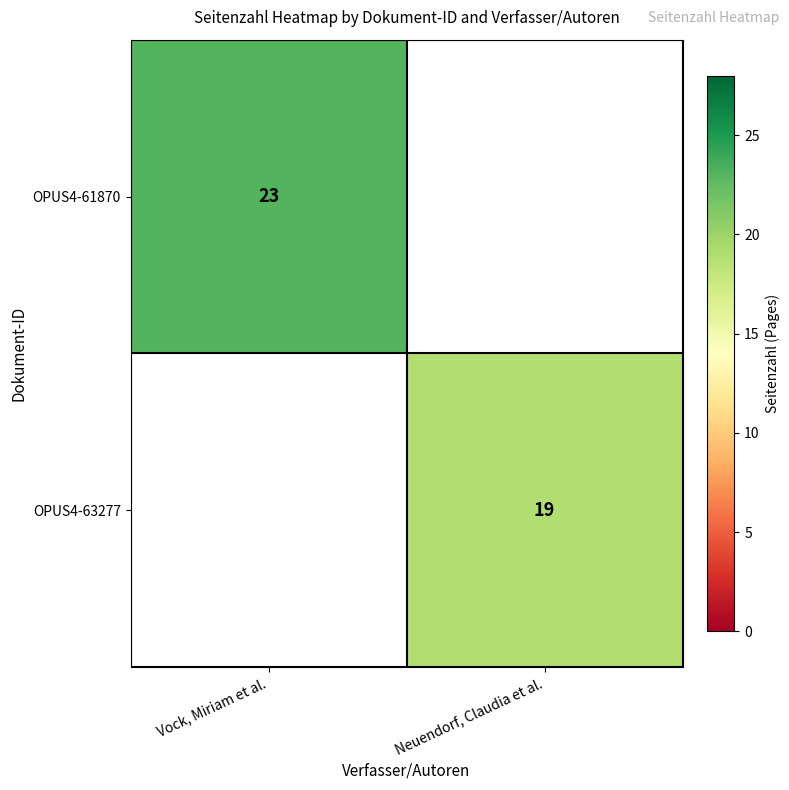

Is the value of OPUS4-61870 at Vock, Miriam et al. greater than the value of OPUS4-63277 at Neuendorf, Claudia et al.?

Yes